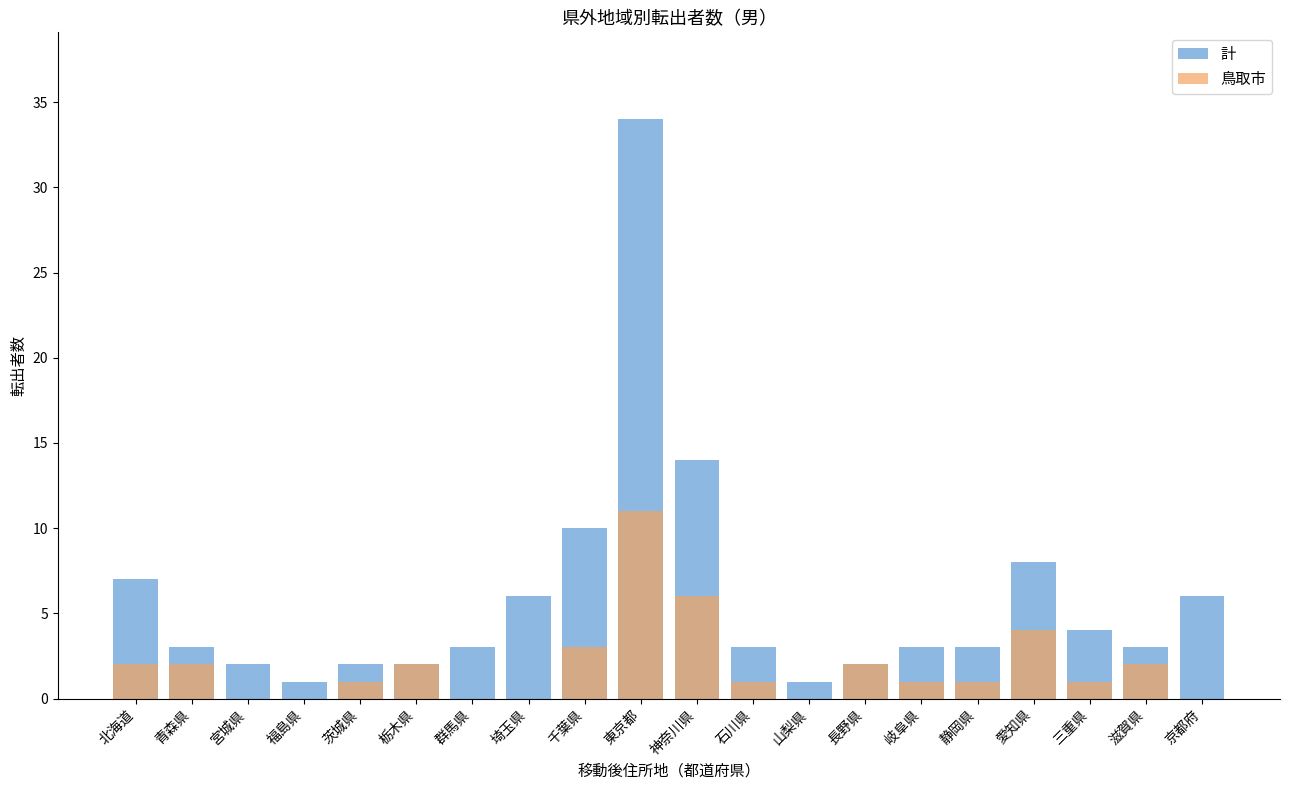

At which category is the sum across all series the highest?

東京都